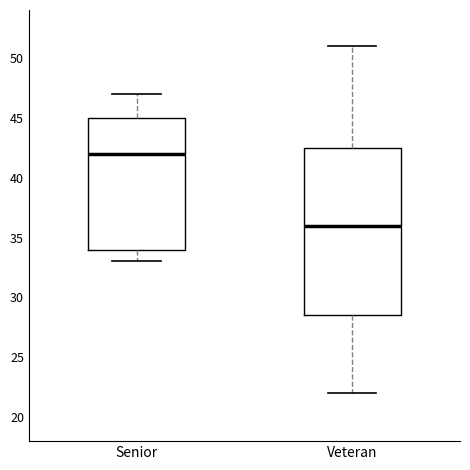

Which box is the tallest, from its lower edge to its upper edge?

Veteran